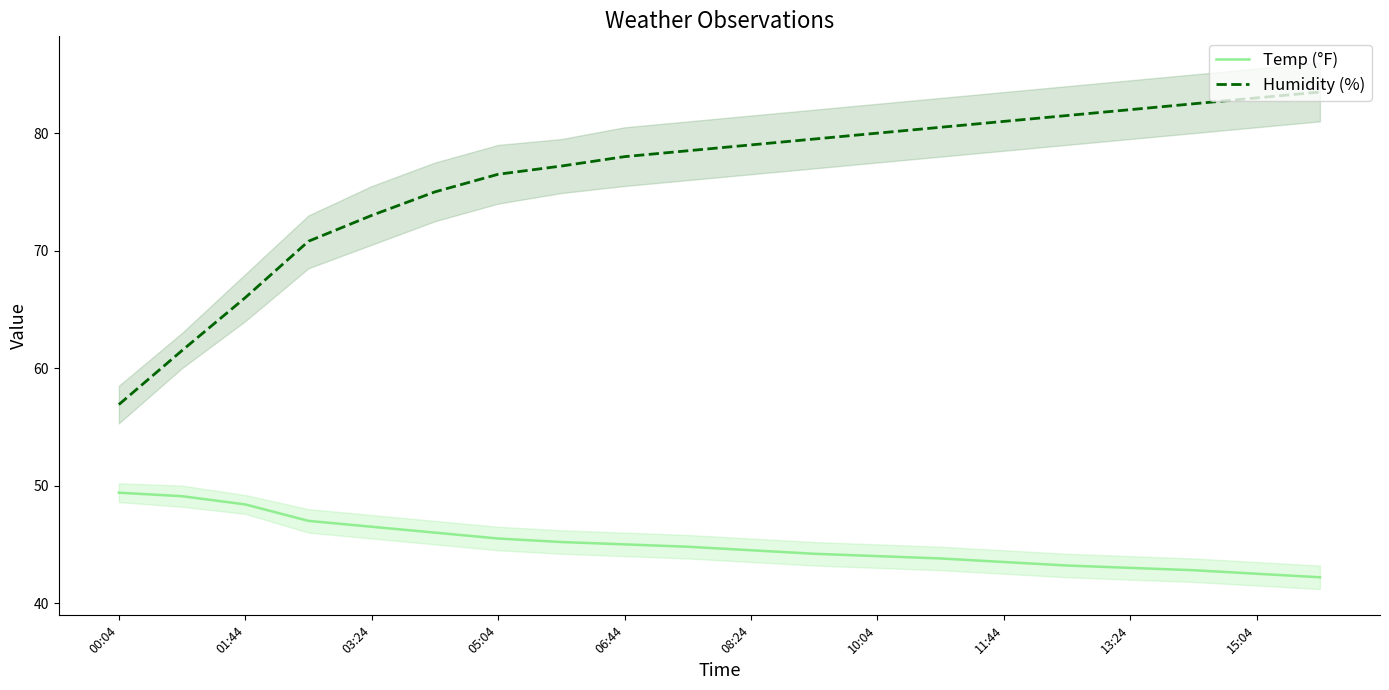

True or false: Temp (°F) and Humidity (%) intersect in this chart.

False